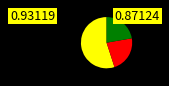

Is there any slice that represents more than half of the pie?

Yes